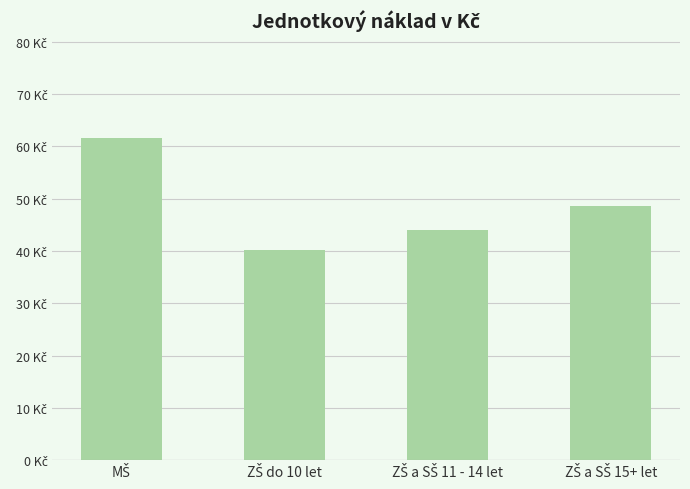

Rank the categories by value from highest to lowest.

MŠ, ZŠ a SŠ 15+ let, ZŠ a SŠ 11 - 14 let, ZŠ do 10 let